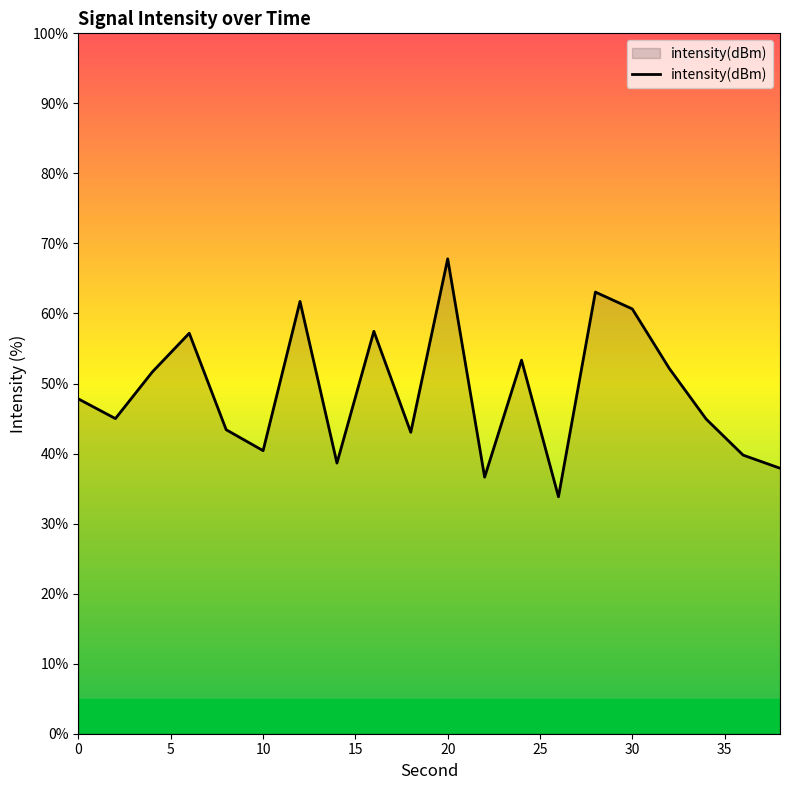

What is the smallest value displayed?

33.8